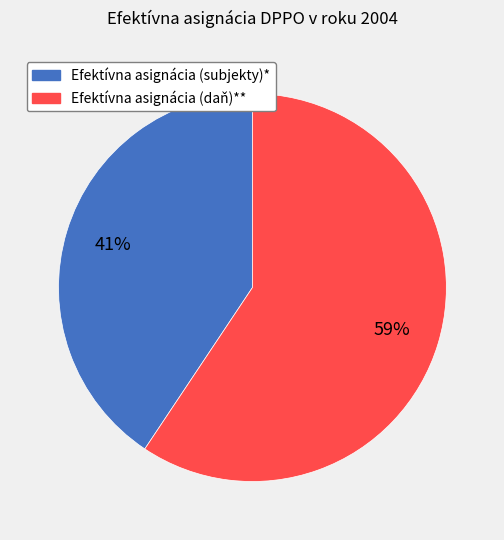

What is the smallest slice in the pie chart?

Efektívna asignácia (subjekty)*